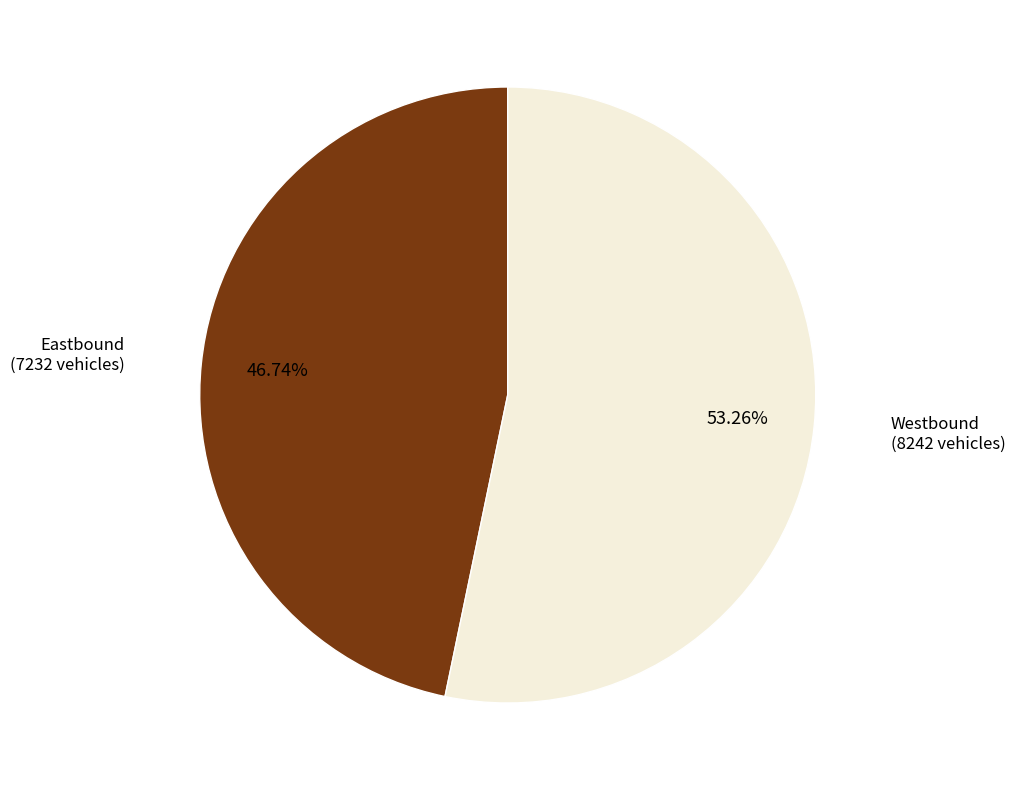

What is the majority slice?

Westbound